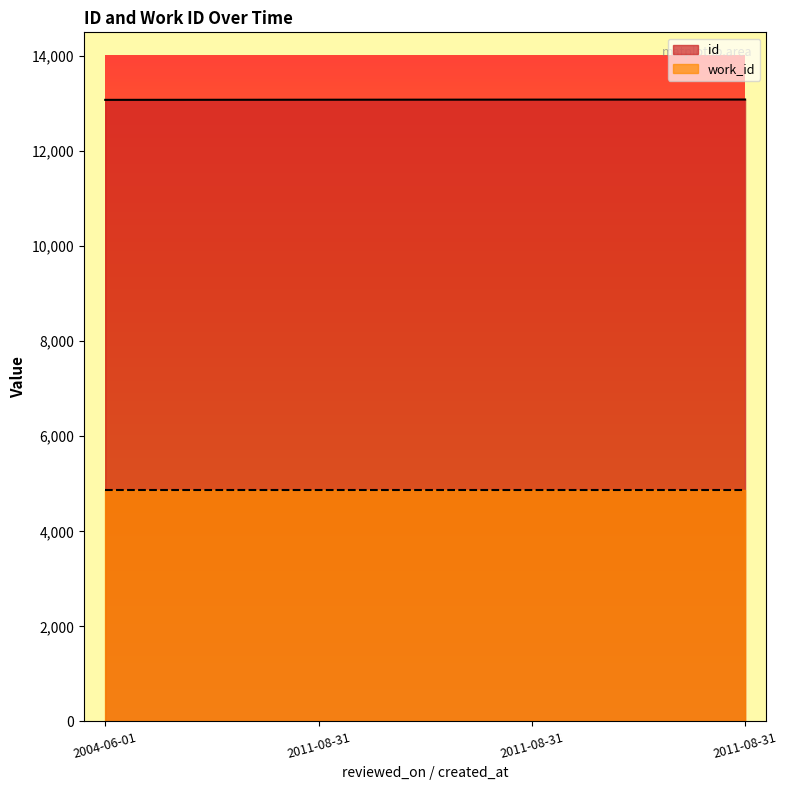

What are all the series names shown in the legend?

id, work_id